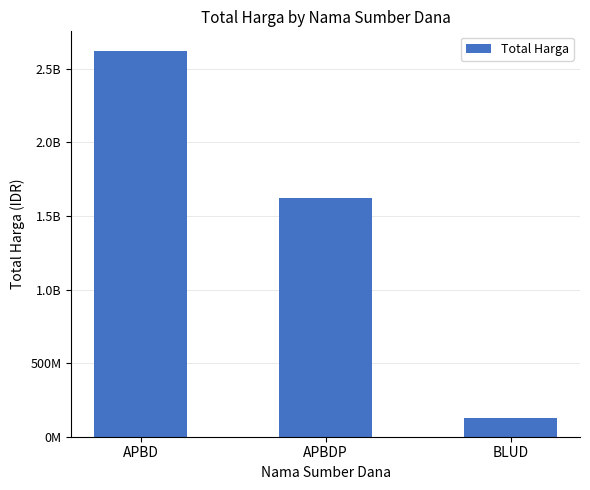

Reading left to right, list all the values displayed in this chart.

2623786025	1622018150	129791000